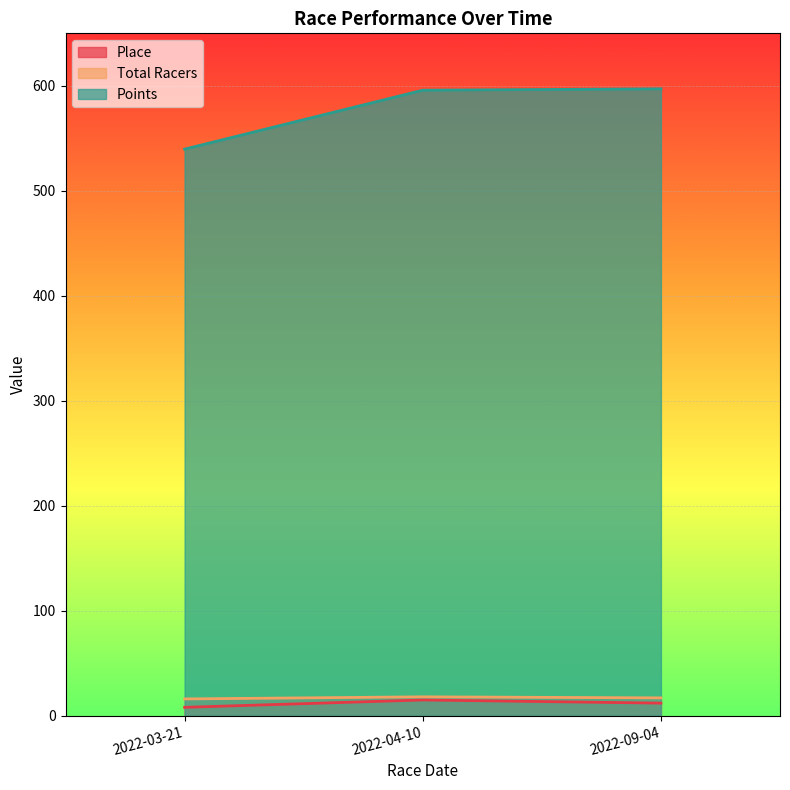

What is the total value across all series at 2022-04-10?

628.8